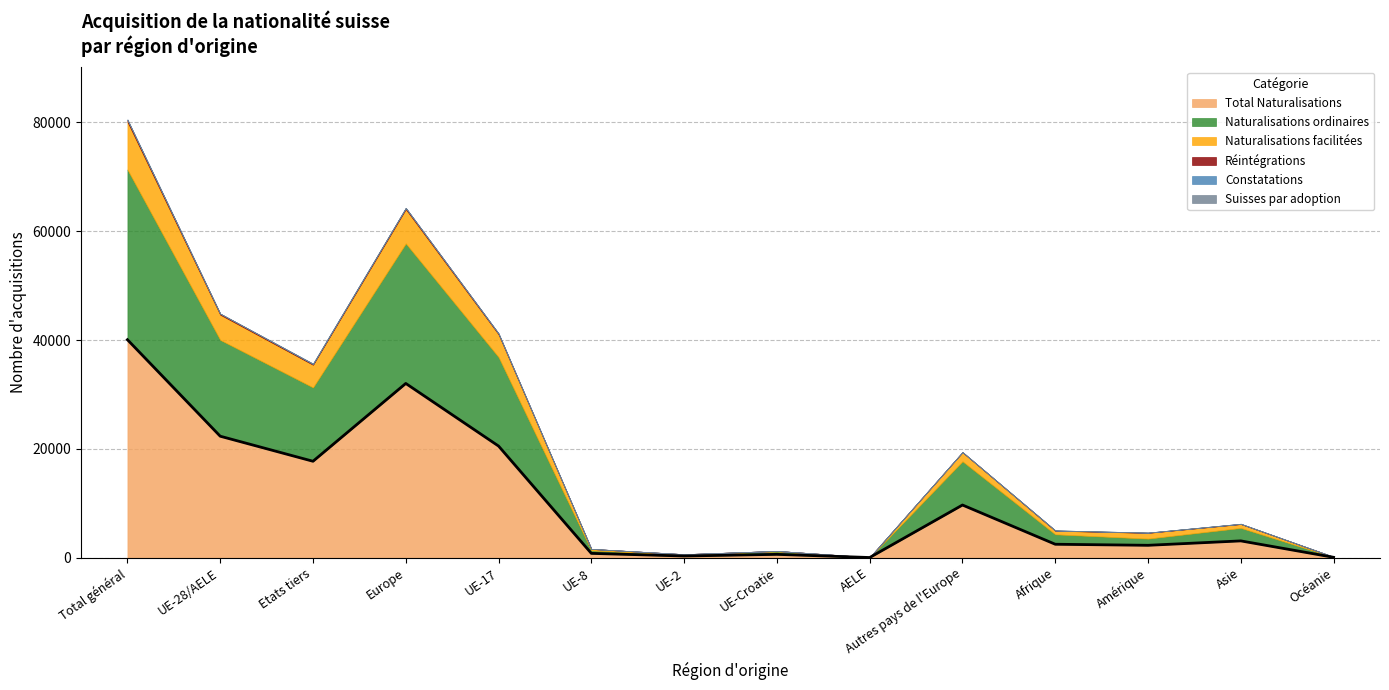

List the labels in order of value, smallest first.

AELE, Océanie, UE-2, UE-Croatie, UE-8, Amérique, Afrique, Asie, Autres pays de l'Europe, Etats tiers, UE-17, UE-28/AELE, Europe, Total général